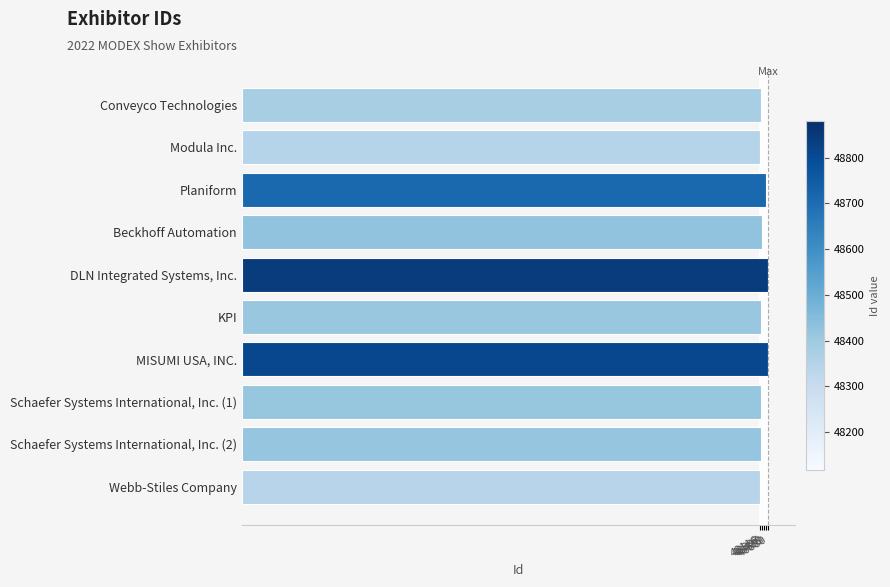

List the labels in order of value, smallest first.

Webb-Stiles Company, Modula Inc., Conveyco Technologies, KPI, Schaefer Systems International, Inc. (1), Schaefer Systems International, Inc. (2), Beckhoff Automation, Planiform, MISUMI USA, INC., DLN Integrated Systems, Inc.